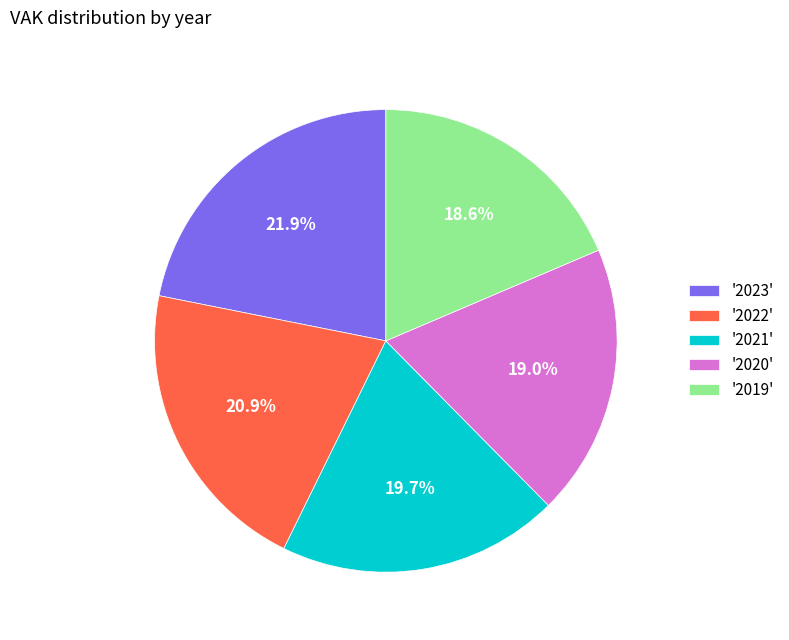

Does '2020' represent more than half of the total?

No